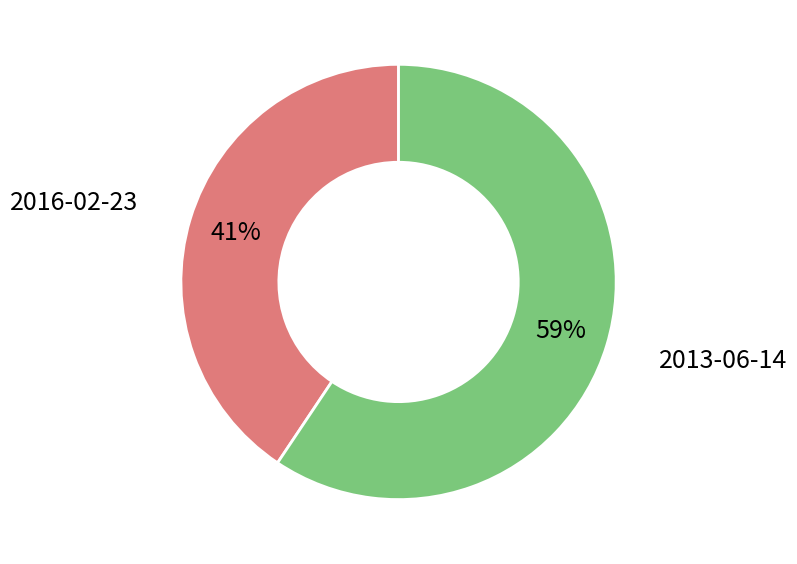

Is there any slice that represents more than half of the pie?

Yes